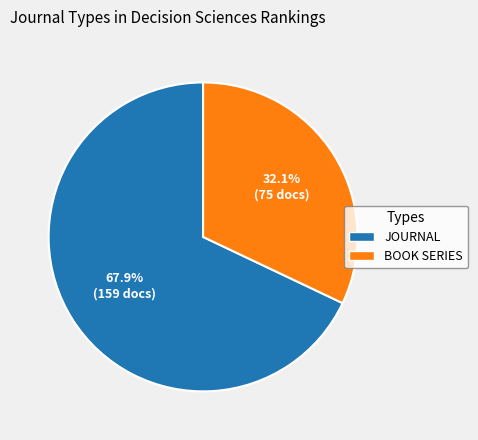

Count the number of slices in the pie.

2